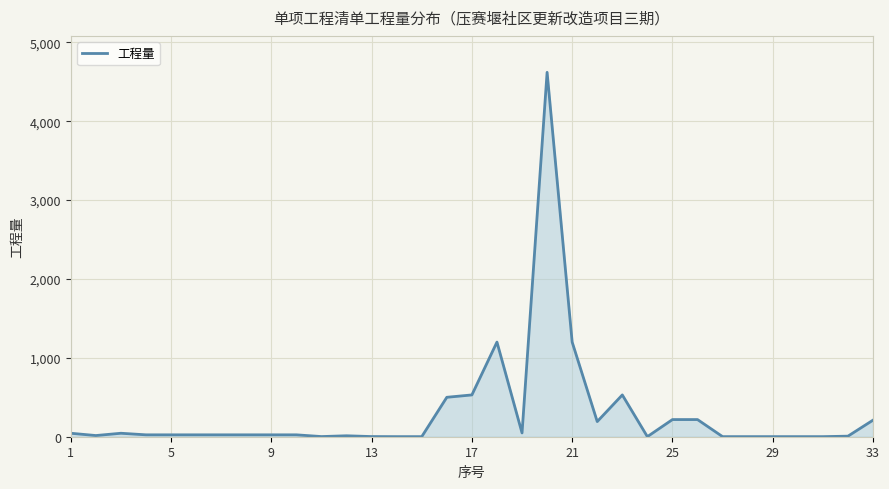

What is the difference between the maximum and second lowest values?

4619.2